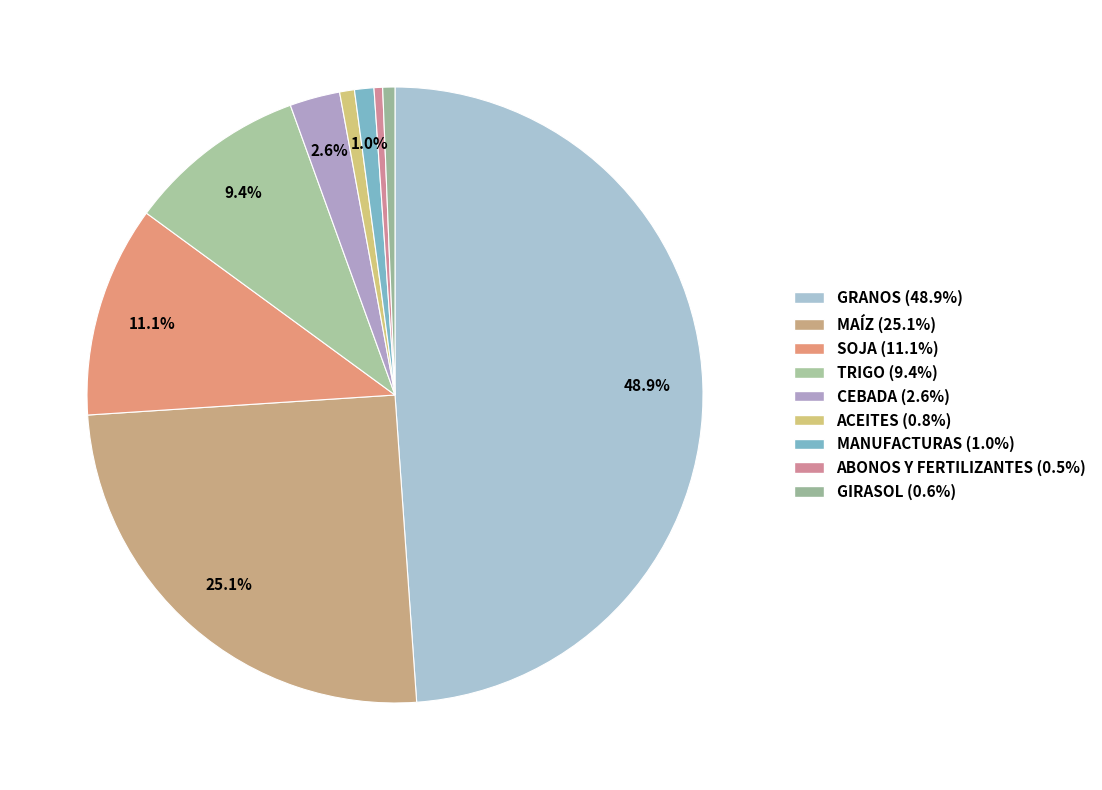

Is there a majority slice in this chart?

No